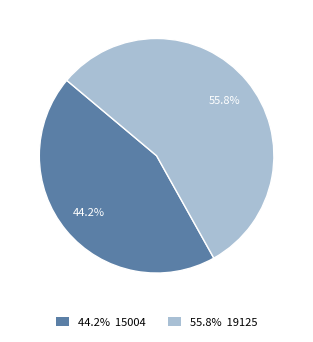

Does 15004 account for over 50% of the chart?

No